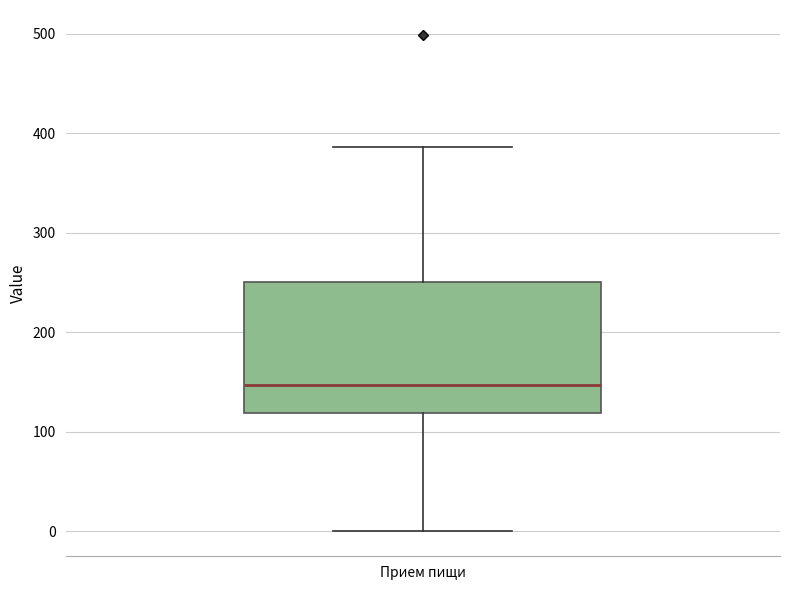

Where is the lower edge of the box for Прием пищи on the y-axis? The values are not printed on the chart, so give them approximately, as read against the axis.

120